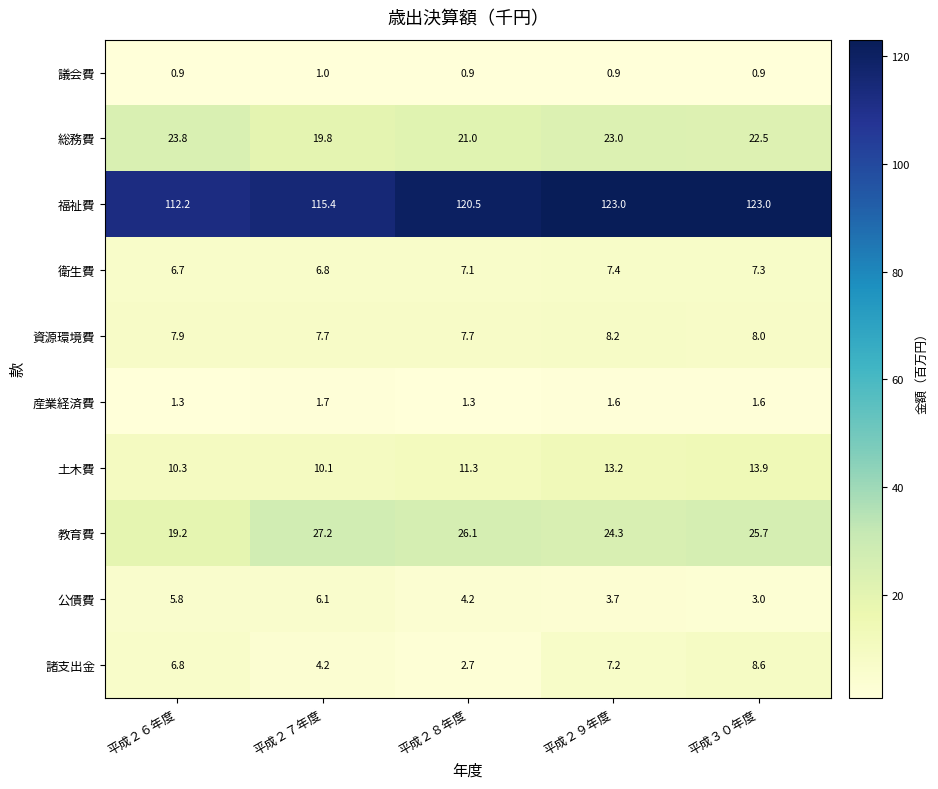

What is the minimum value shown in the chart?

0.9